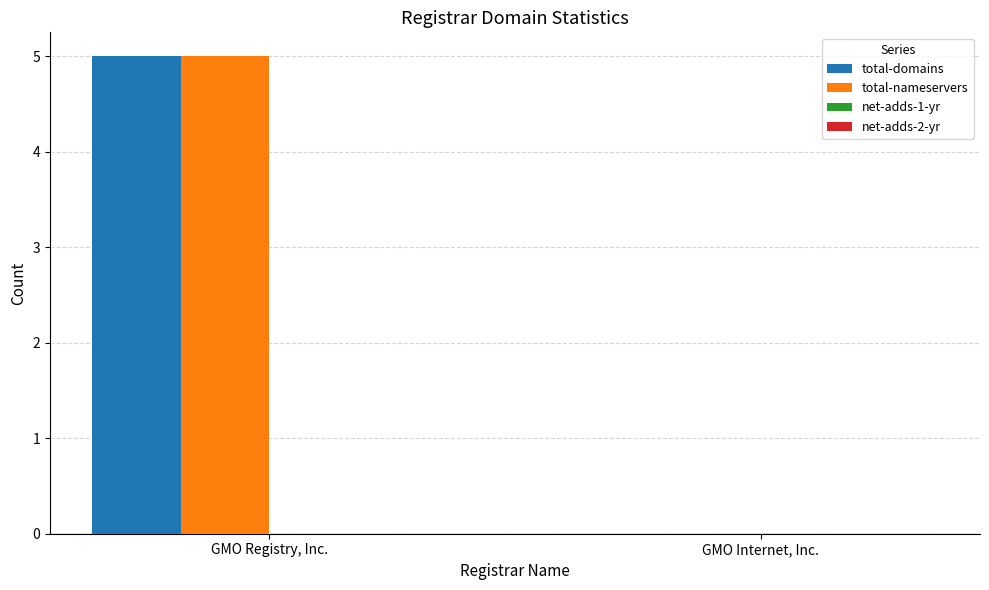

The value of total-nameservers at GMO Internet, Inc. is 3. True or false?

False